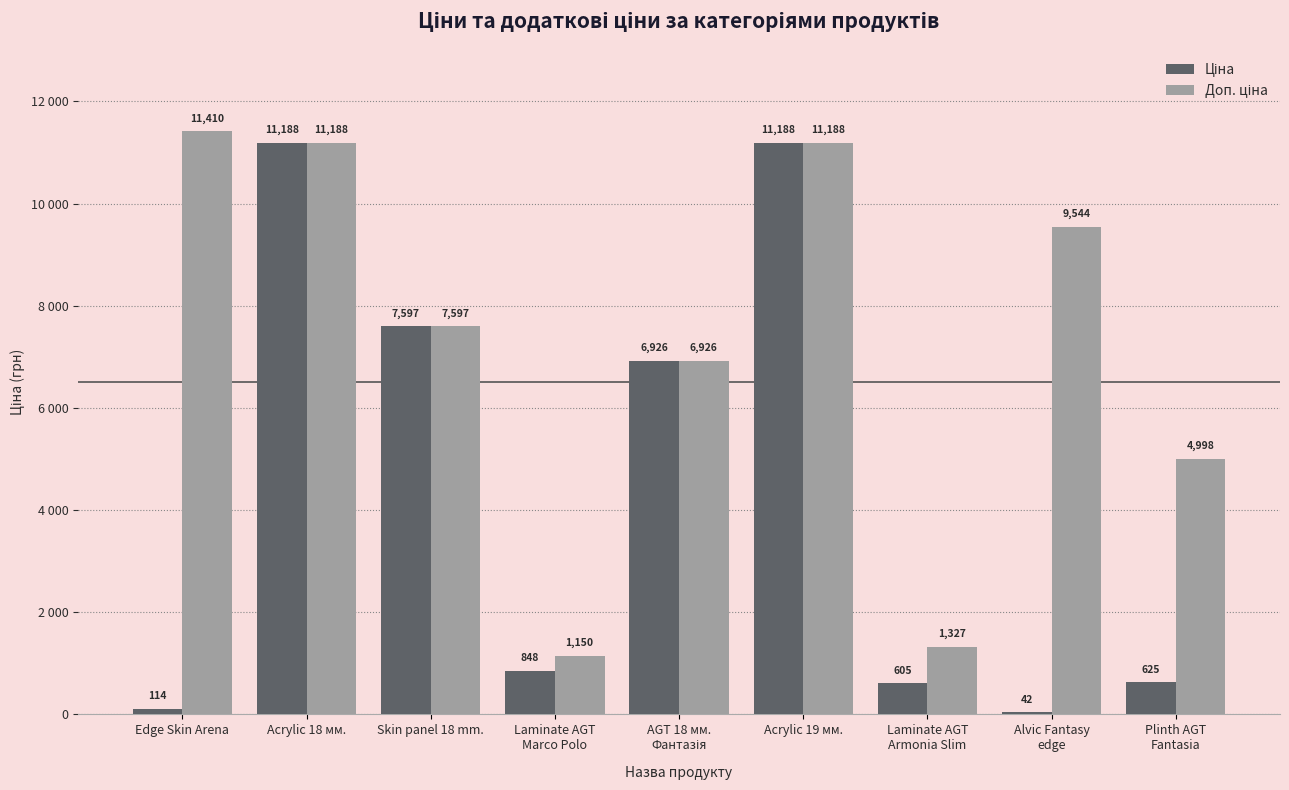

Are the bars horizontal?

No